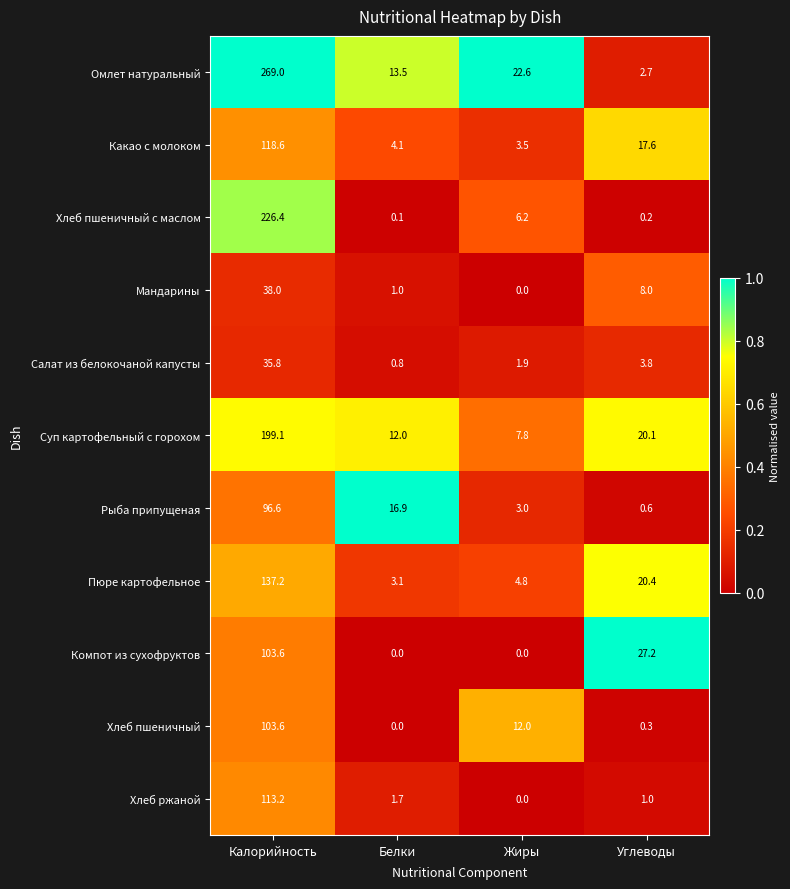

What is the difference between the second highest and second lowest values in the Суп картофельный с горохом series?

8.1